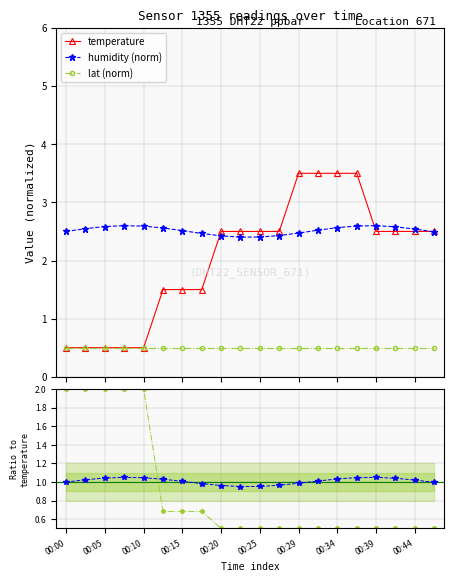

Count the temperature values in the range 1 to 2.

3